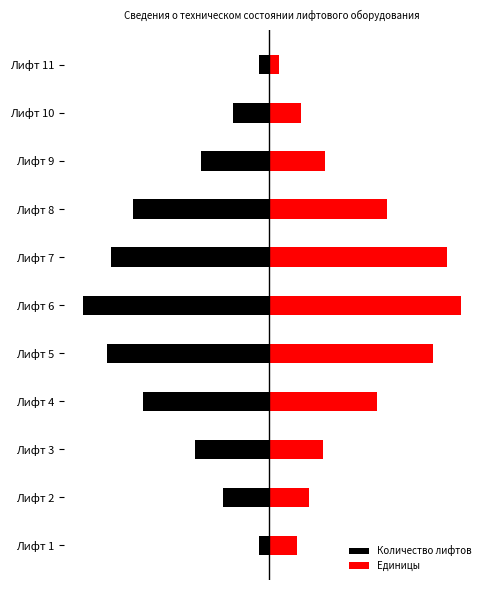

At how many categories does at least one series exceed 1?

10